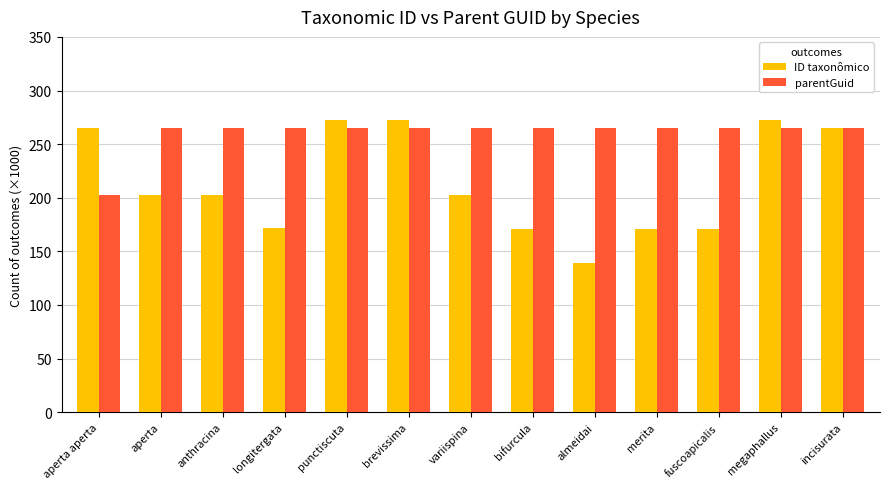

What is the label of the 12th bar from the right?

aperta